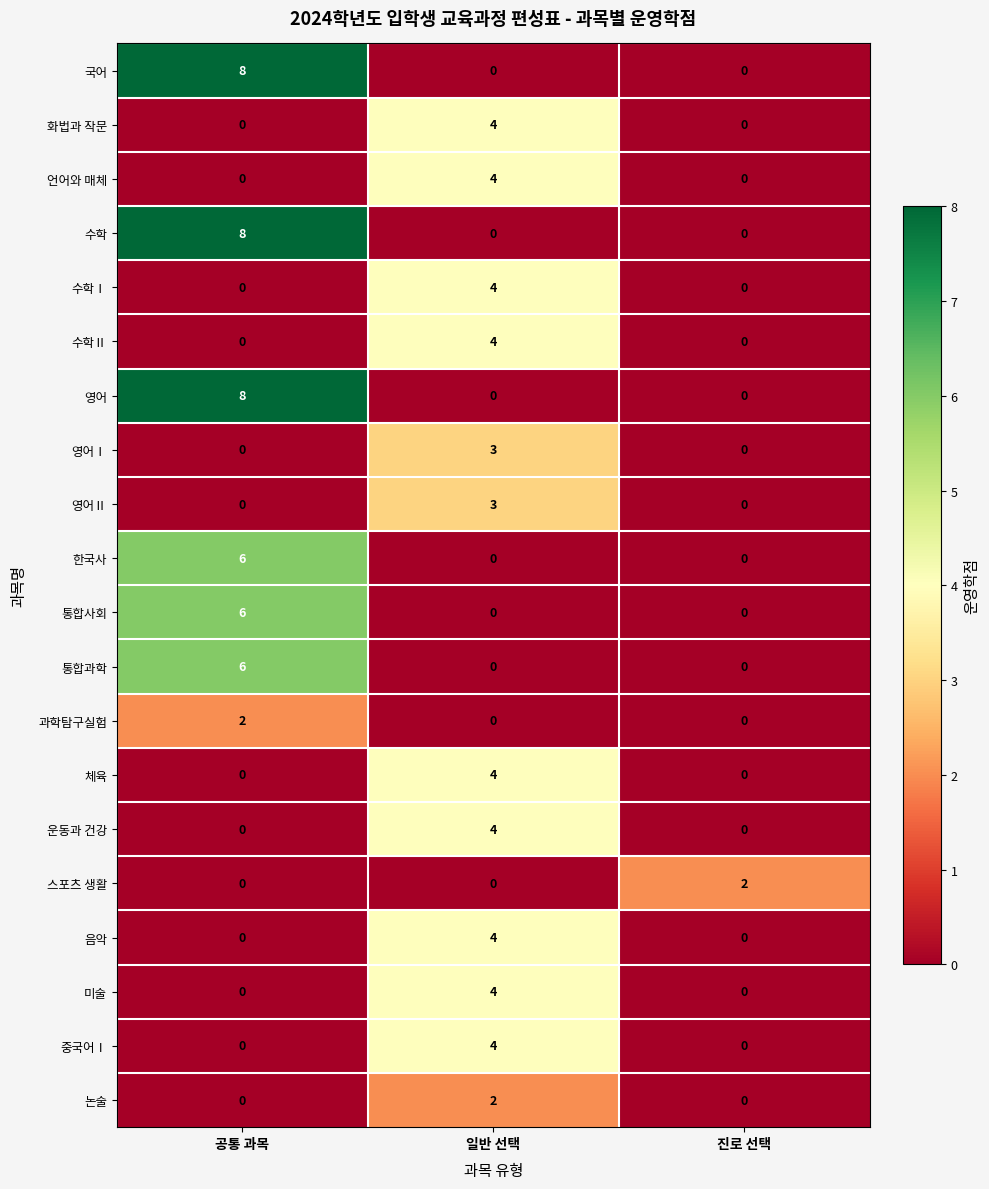

Which label corresponds to the largest value in the chart?

공통 과목